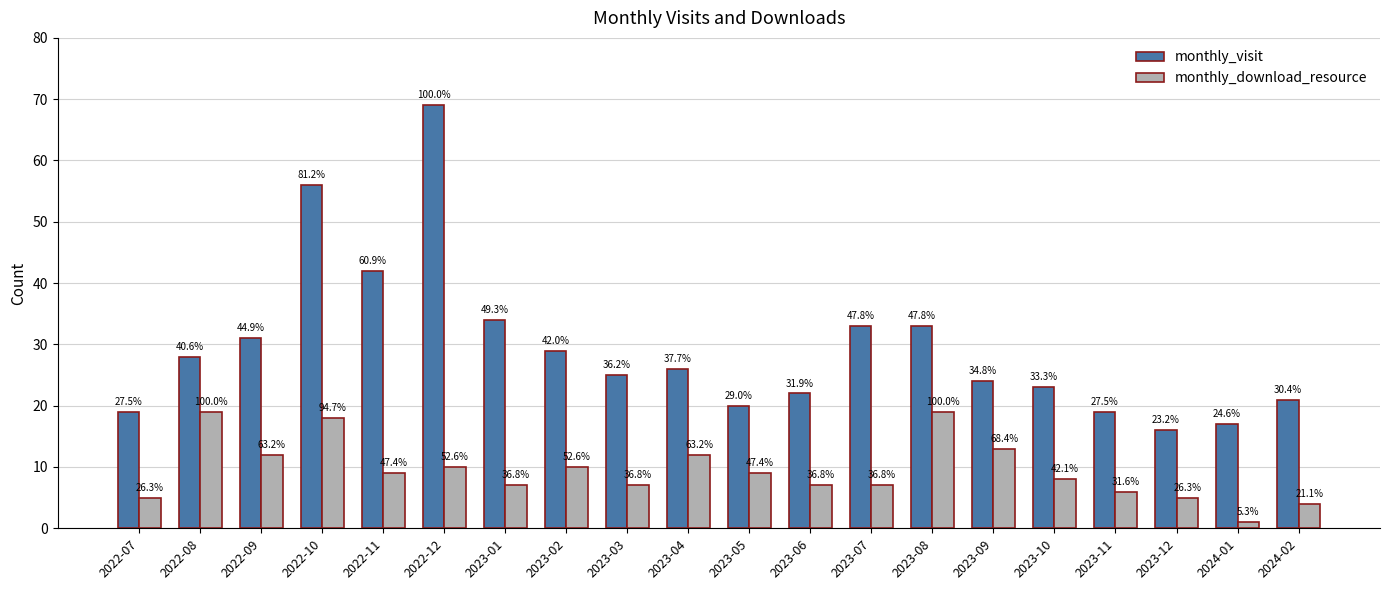

Reading left to right, what are all the values shown in this chart?

monthly_visit: 2022-07=19	2022-08=28	2022-09=31	2022-10=56	2022-11=42	2022-12=69	2023-01=34	2023-02=29	2023-03=25	2023-04=26	2023-05=20	2023-06=22	2023-07=33	2023-08=33	2023-09=24	2023-10=23	2023-11=19	2023-12=16	2024-01=17	2024-02=21
monthly_download_resource: 2022-07=5	2022-08=19	2022-09=12	2022-10=18	2022-11=9	2022-12=10	2023-01=7	2023-02=10	2023-03=7	2023-04=12	2023-05=9	2023-06=7	2023-07=7	2023-08=19	2023-09=13	2023-10=8	2023-11=6	2023-12=5	2024-01=1	2024-02=4